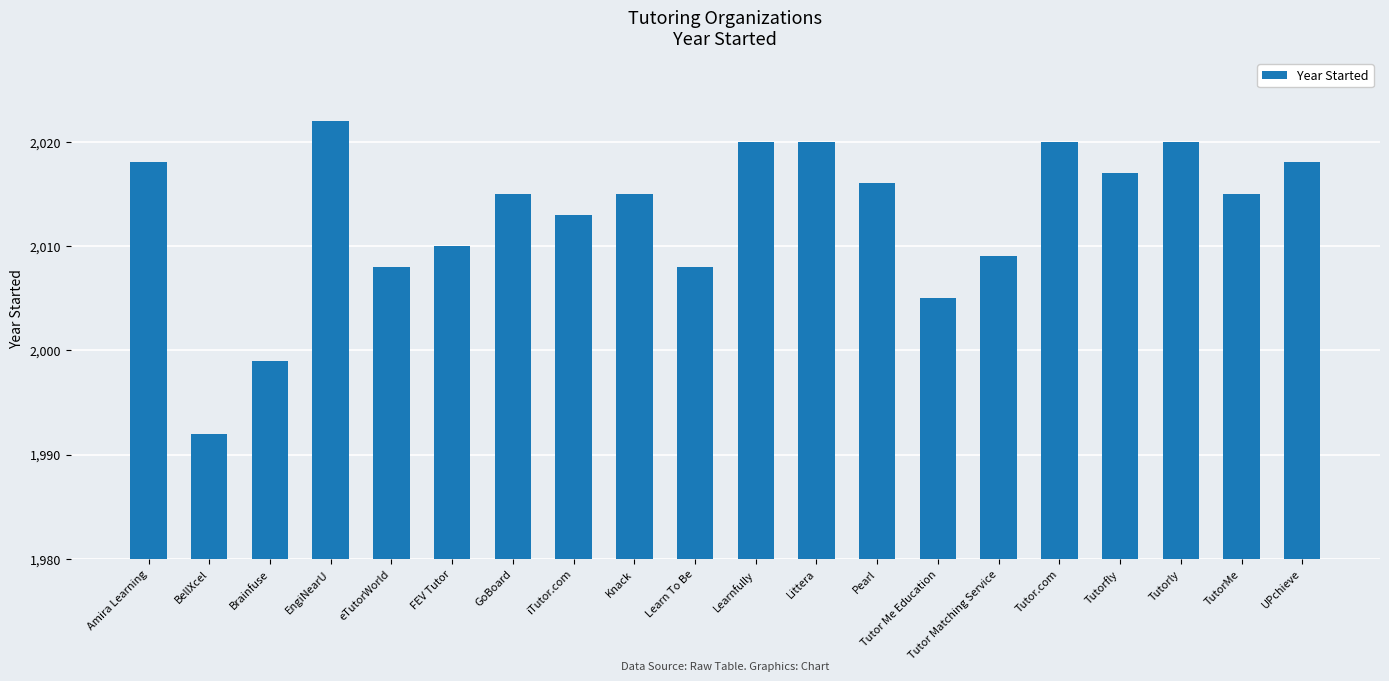

What position from the right is FEV Tutor?

15